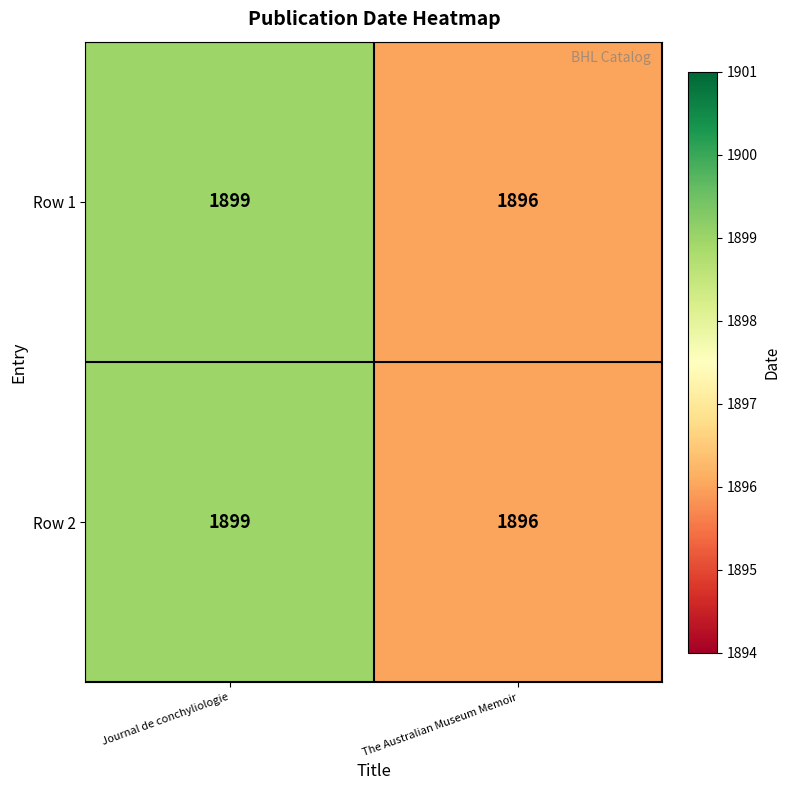

Reading right to left, extract all data points from this chart.

Row 1: The Australian Museum Memoir=1896	Journal de conchyliologie=1899
Row 2: The Australian Museum Memoir=1896	Journal de conchyliologie=1899